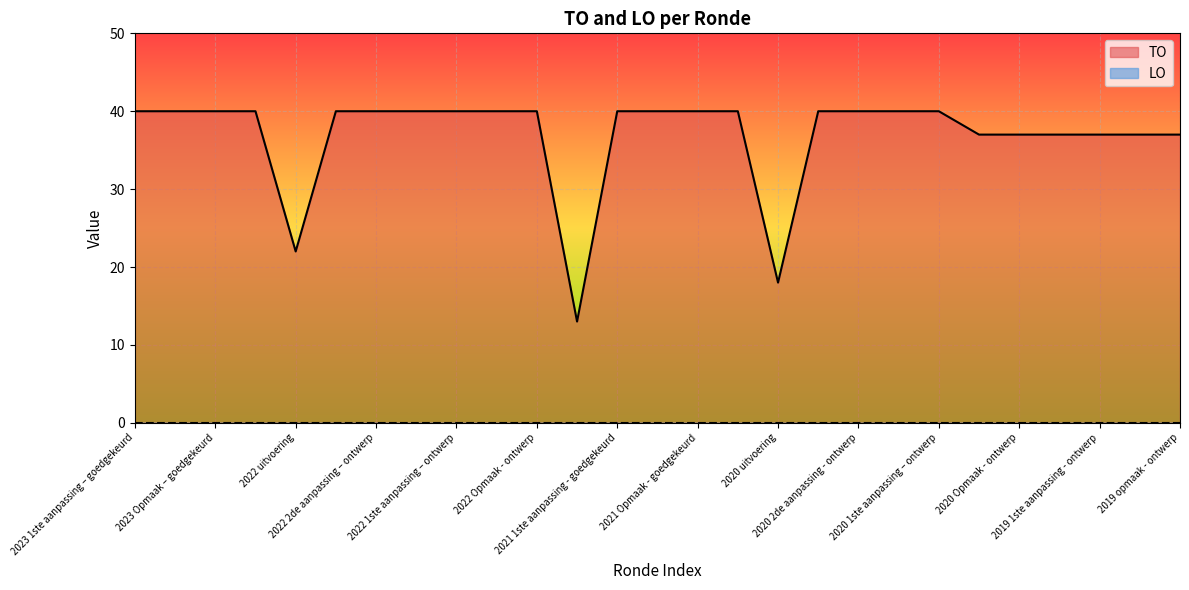

True or false: the data shows 37 at 2019 1ste aanpassing - ontwerp.

True